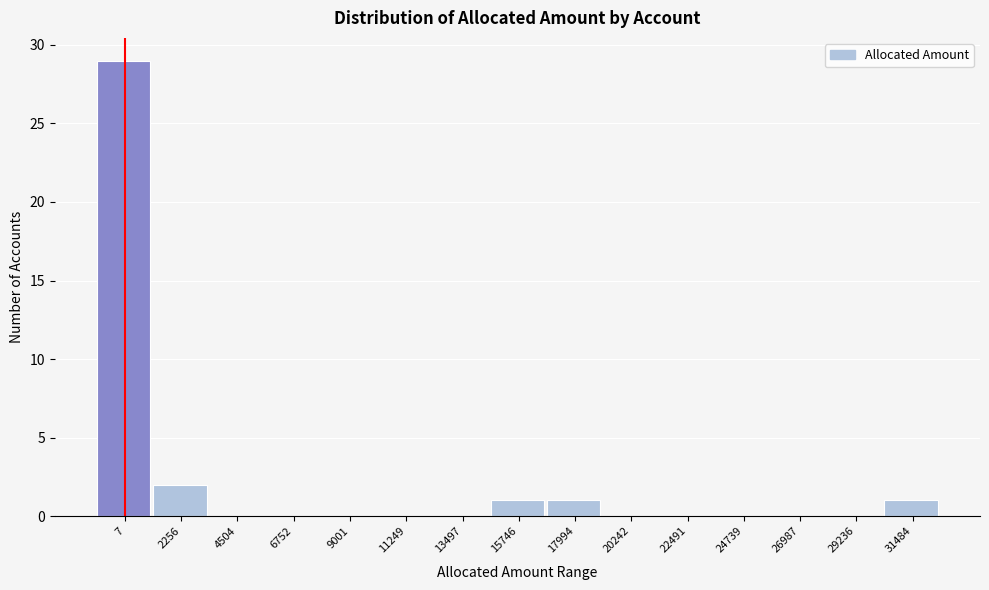

Reading right to left, what are all the values shown in this chart?

31484=1	29236=0	26987=0	24739=0	22491=0	20242=0	17994=1	15746=1	13497=0	11249=0	9001=0	6752=0	4504=0	2256=2	7=29